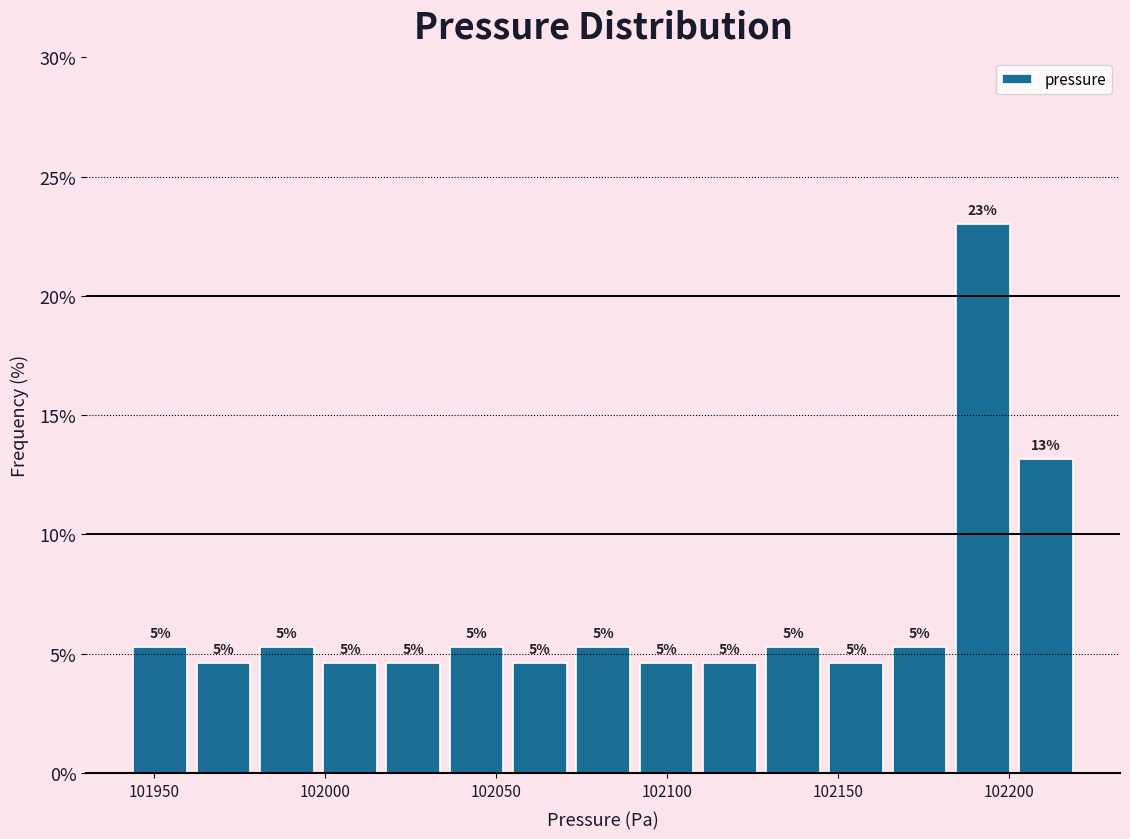

Read against the x-axis, roughly where is the centre of the tallest bar?

102190